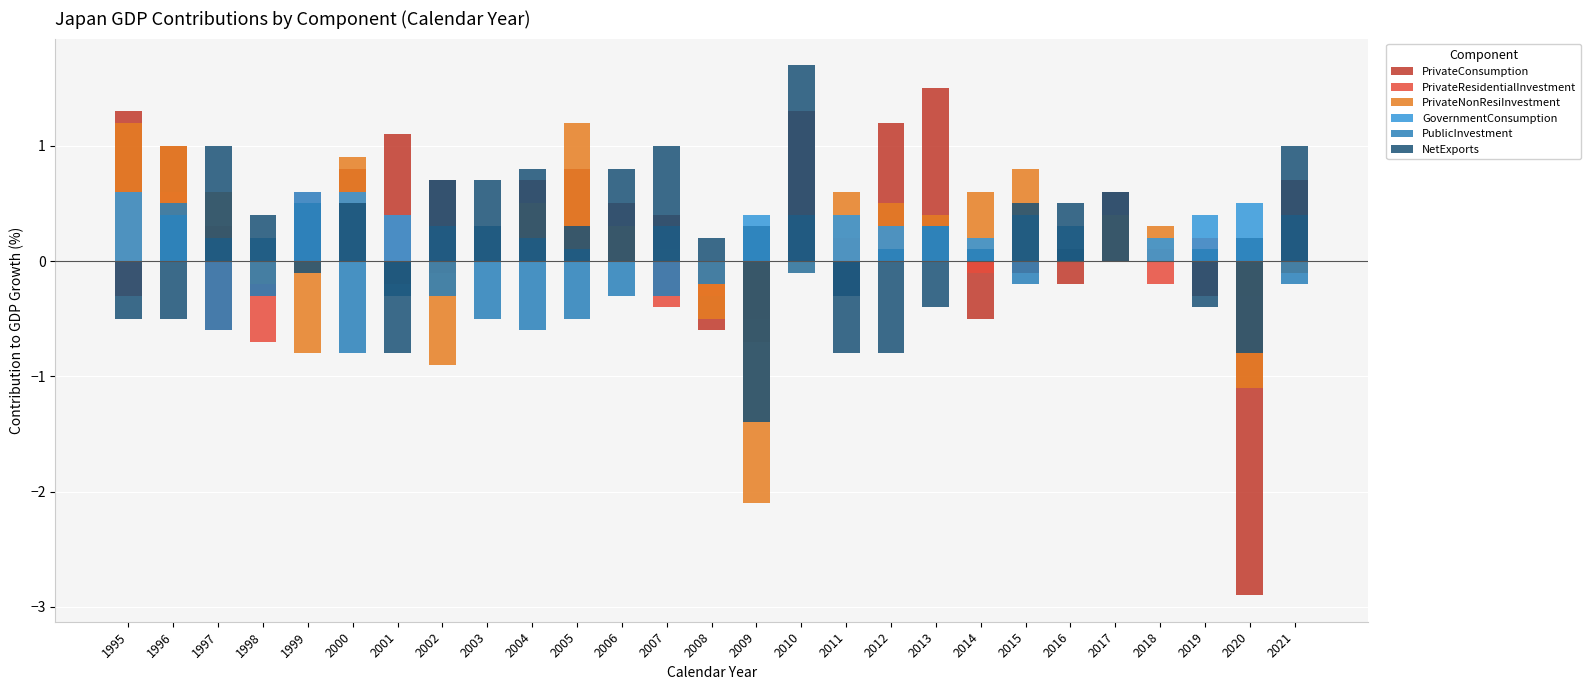

Rank the categories by PrivateResidentialInvestment value from lowest to highest.

1998, 2009, 1997, 2007, 1995, 2008, 2020, 2001, 2018, 2002, 2014, 2021, 1999, 2003, 2005, 2006, 2010, 2015, 2017, 2000, 2004, 2012, 2016, 2011, 2019, 2013, 1996